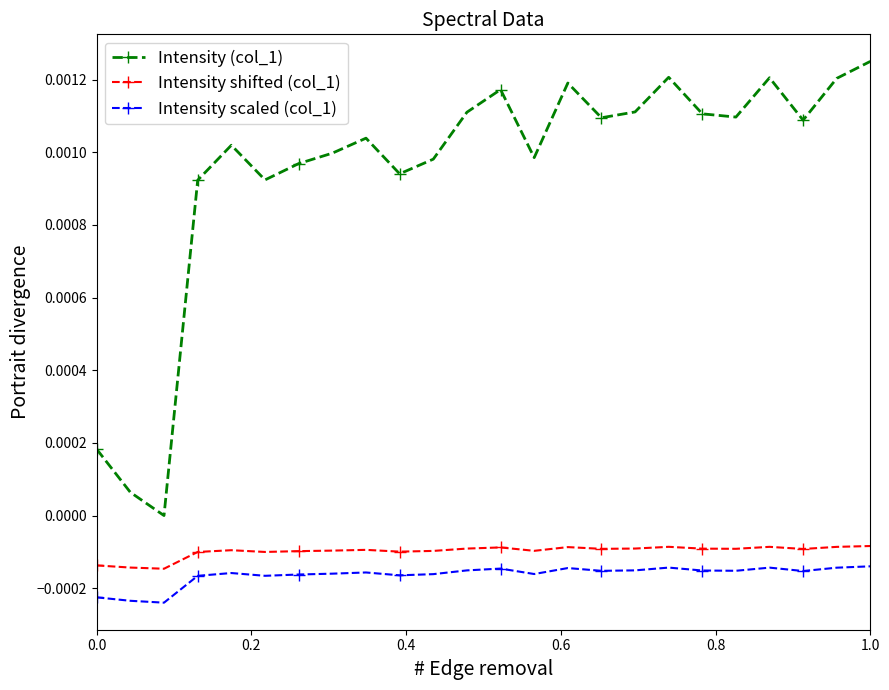

What are all the series names shown in the legend?

Intensity (col_1), Intensity shifted (col_1), Intensity scaled (col_1)